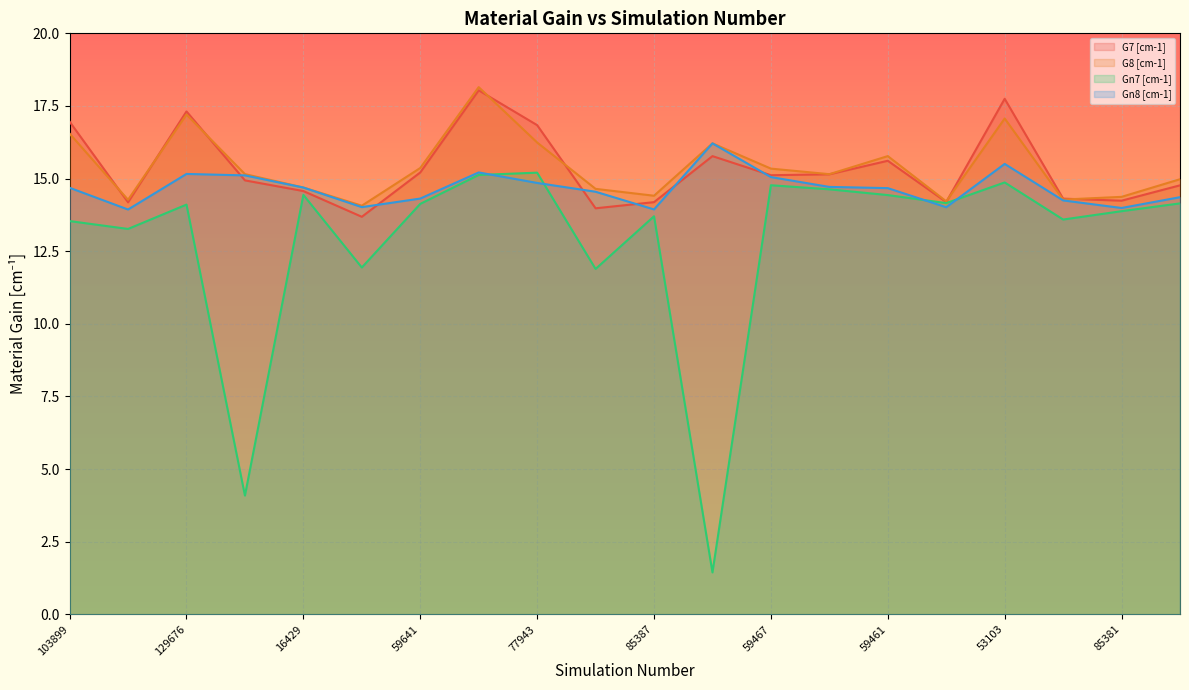

How many data points in G8 [cm-1] are above 15?

11